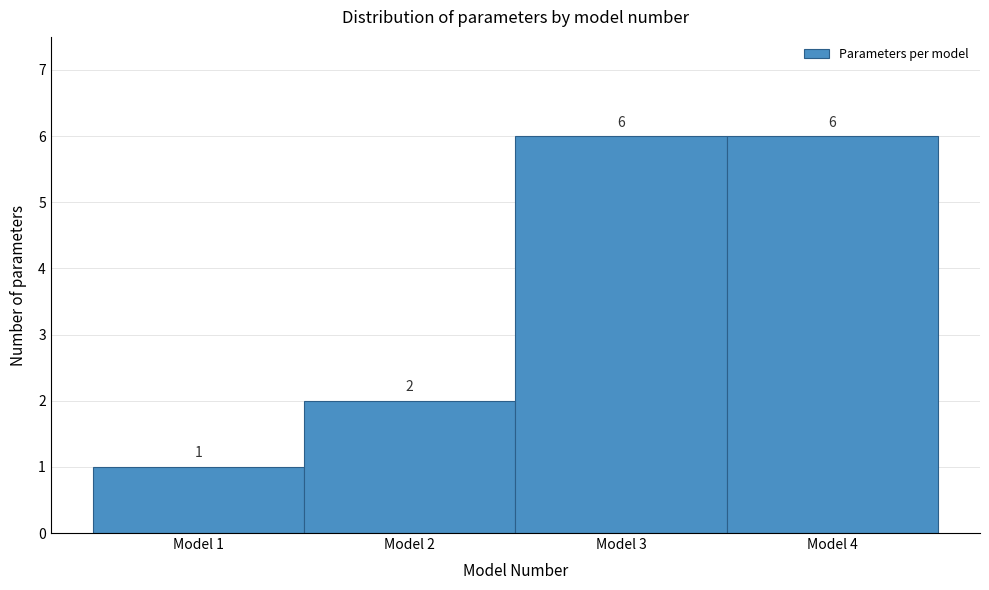

Reading left to right, transcribe this chart: for each bar, give the range it covers on the x-axis and its height.

0.5 to 1.5: 1
1.5 to 2.5: 2
2.5 to 3.5: 6
3.5 to 4.5: 6